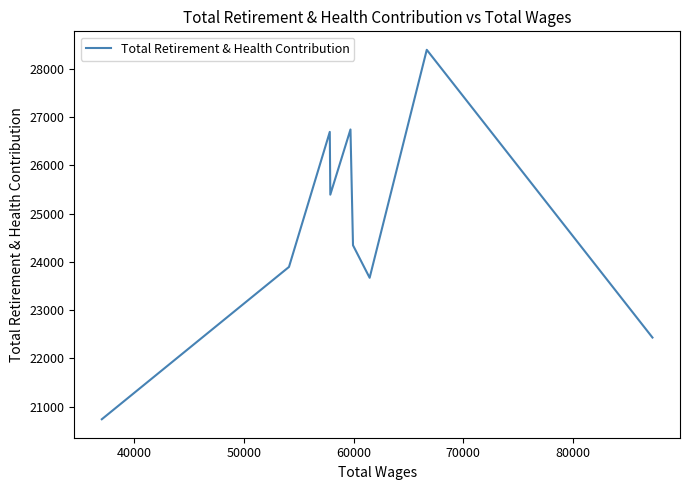

How many distinct data groups are displayed?

1